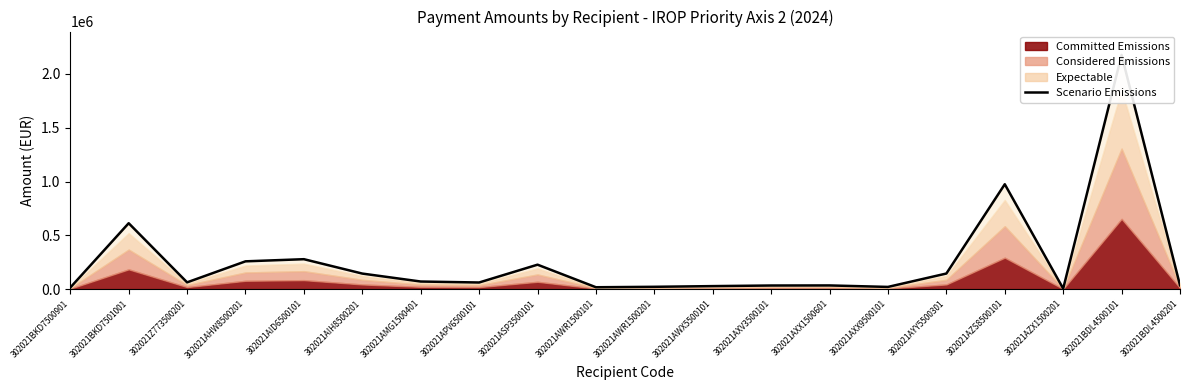

What is the change in value from 302021Z773500201 to 302021BDL4500101?

+2114072.8